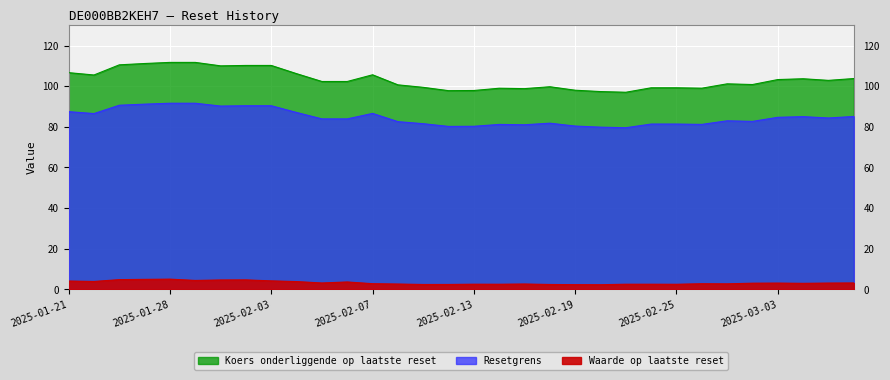

The value of Koers onderliggende op laatste reset at 2025-01-21 is 44.5. True or false?

False